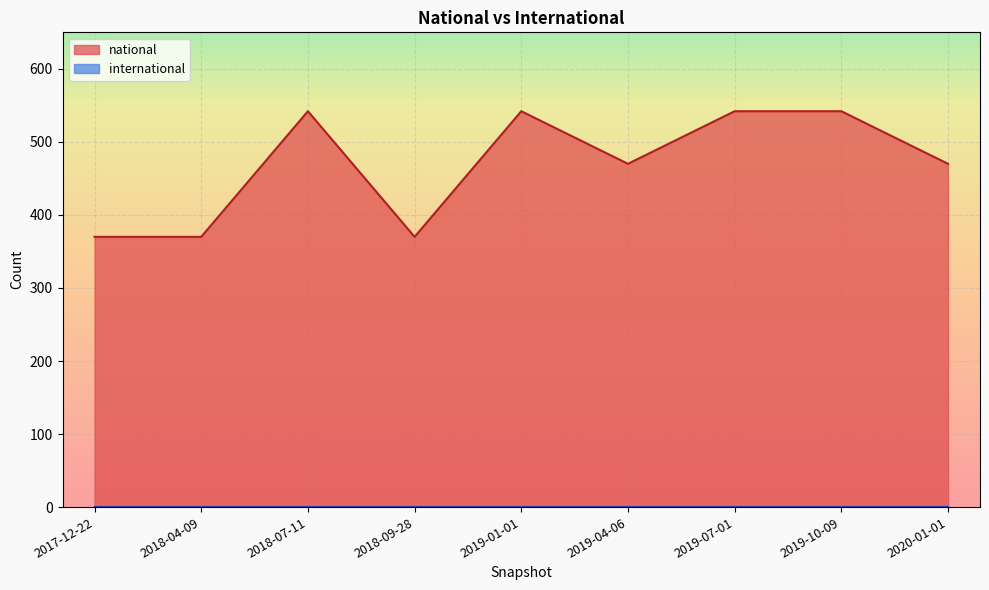

Where is the first local maximum?

2018-07-11